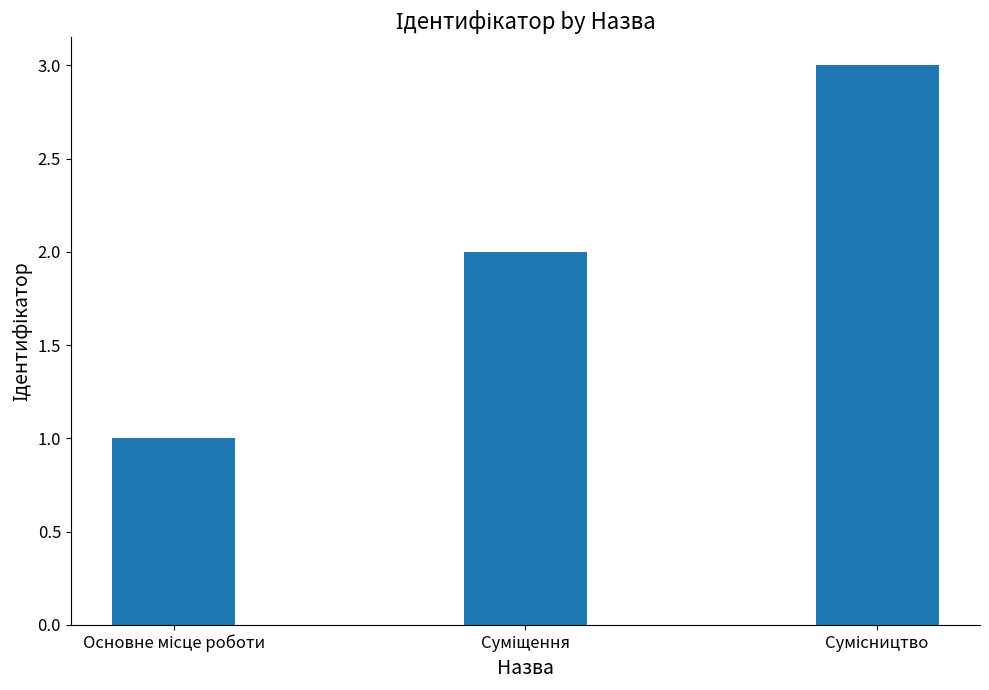

What is the value of the 1st bar from the left?

1